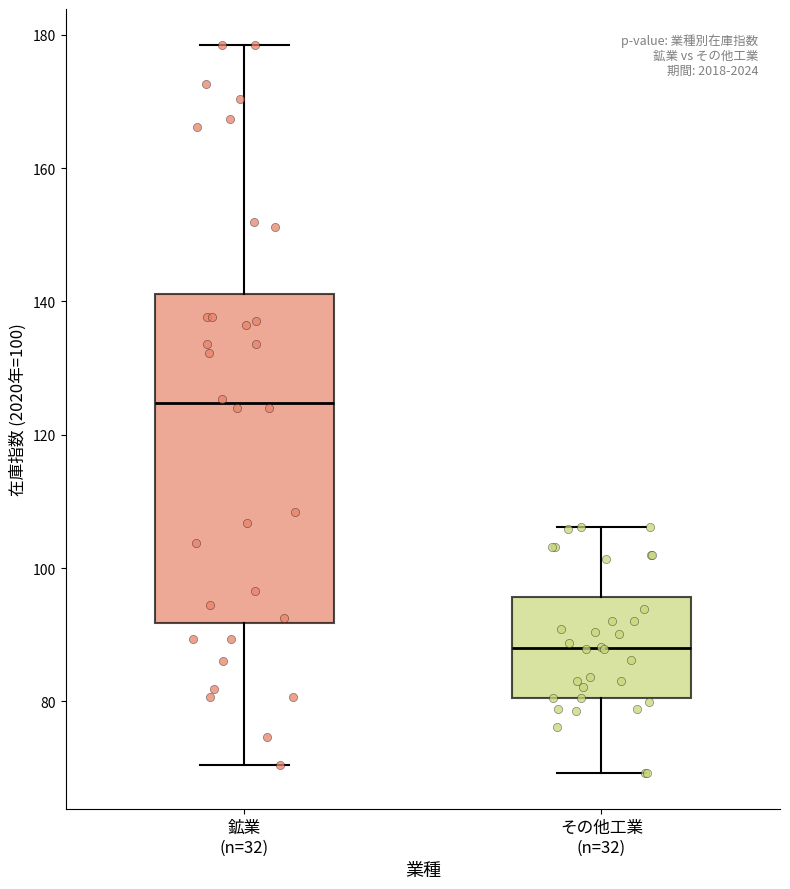

Reading left to right, transcribe this box plot: for each box, give where its median line is, the range the box spans, and where its two whiskers end, as read against the y-axis. The values are not printed on the chart, so give them approximately, as read against the axis.

鉱業 (n=32): median 124, box 92 to 142, whiskers 70 to 178
その他工業 (n=32): median 88, box 80 to 96, whiskers 70 to 106